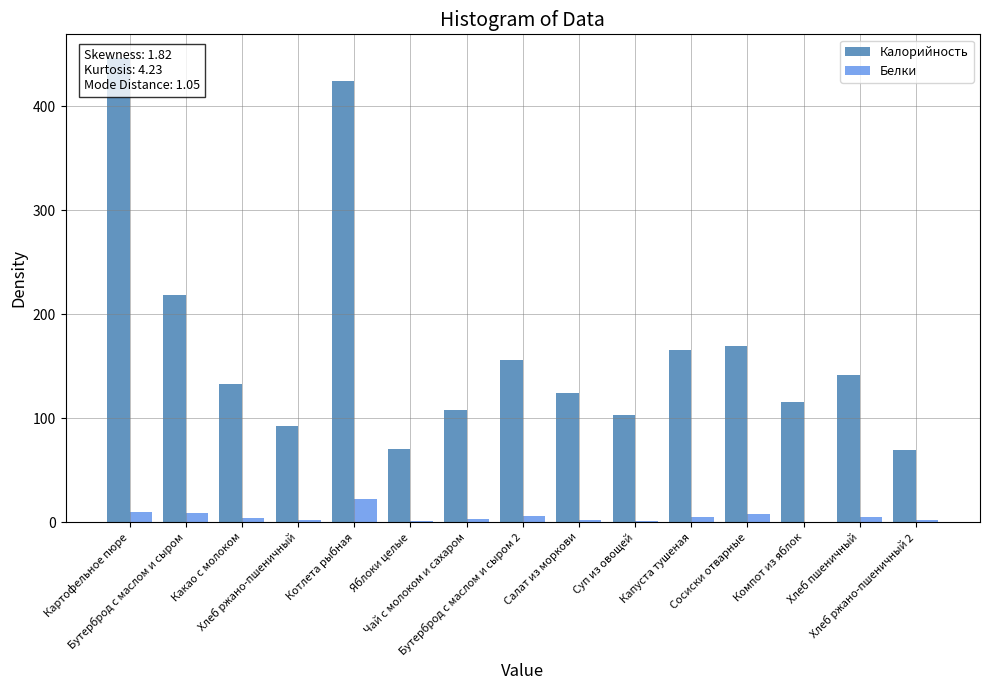

How many data points in Калорийность are less than 132?

7